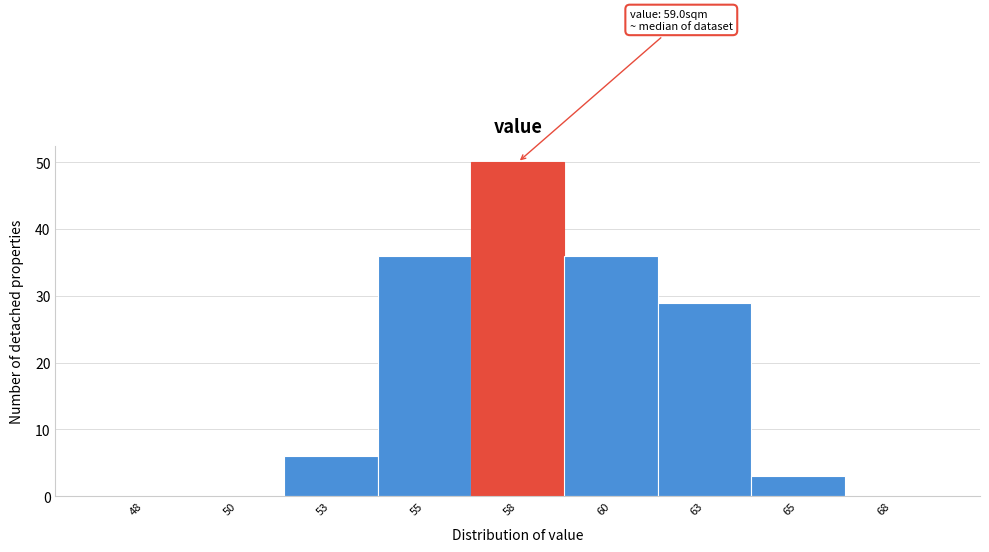

Reading left to right, transcribe all the data shown in this chart.

48=0	50=0	53=6	55=36	58=50	60=36	63=29	65=3	68=0